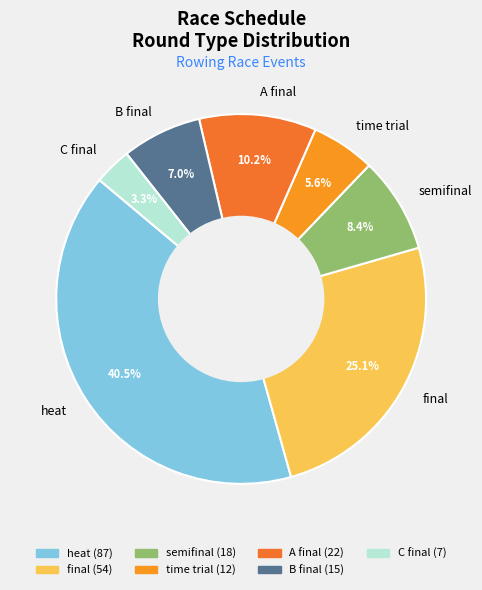

Rank the categories by value from highest to lowest.

heat, final, A final, semifinal, B final, time trial, C final